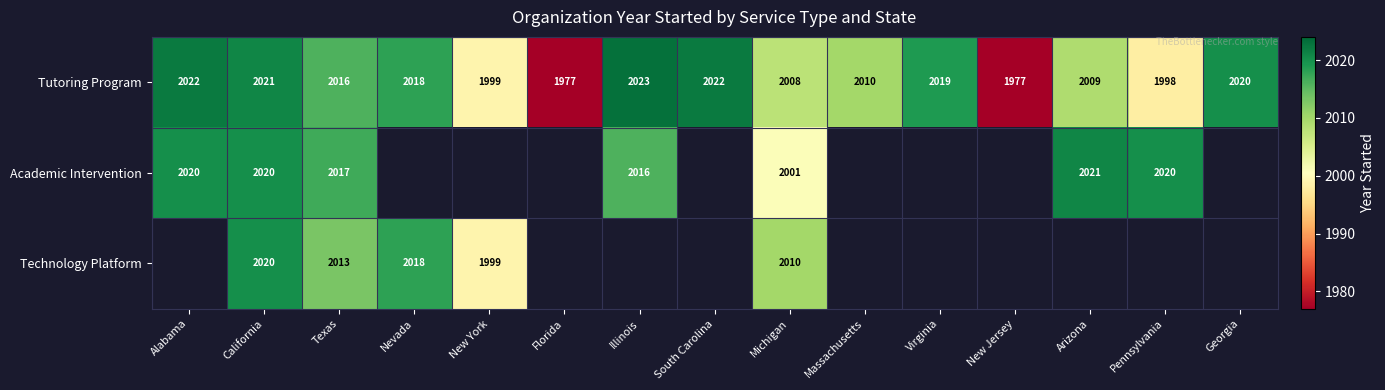

At how many categories does at least one series exceed 1997?

13